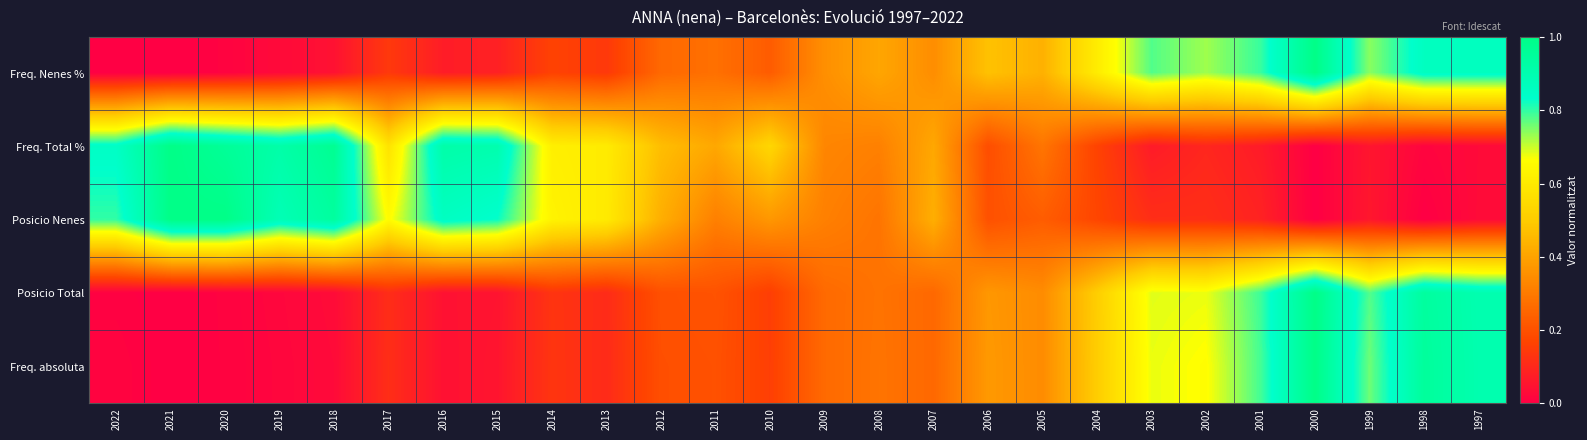

Reading left to right, what are all the values shown in this chart?

Freq. Nenes %: 2022=0.0	2021=0.0	2020=0.0	2019=0.0	2018=0.0	2017=0.1	2016=0.1	2015=0.1	2014=0.2	2013=0.1	2012=0.3	2011=0.3	2010=0.2	2009=0.4	2008=0.4	2007=0.3	2006=0.5	2005=0.4	2004=0.6	2003=0.8	2002=0.7	2001=0.8	2000=1.0	1999=0.7	1998=0.9	1997=0.9
Freq. Total %: 2022=0.8	2021=1.0	2020=1.0	2019=0.9	2018=1.0	2017=0.6	2016=0.9	2015=0.9	2014=0.6	2013=0.6	2012=0.5	2011=0.4	2010=0.5	2009=0.3	2008=0.3	2007=0.4	2006=0.2	2005=0.3	2004=0.2	2003=0.1	2002=0.1	2001=0.1	2000=0.0	1999=0.1	1998=0.0	1997=0.0
Posicio Nenes: 2022=0.8	2021=1.0	2020=1.0	2019=0.9	2018=0.9	2017=0.7	2016=0.9	2015=0.8	2014=0.6	2013=0.6	2012=0.4	2011=0.3	2010=0.4	2009=0.3	2008=0.3	2007=0.4	2006=0.2	2005=0.2	2004=0.2	2003=0.1	2002=0.1	2001=0.1	2000=0.0	1999=0.1	1998=0.0	1997=0.0
Posicio Total: 2022=0.0	2021=0.0	2020=0.0	2019=0.0	2018=0.0	2017=0.1	2016=0.0	2015=0.1	2014=0.1	2013=0.1	2012=0.2	2011=0.2	2010=0.2	2009=0.3	2008=0.3	2007=0.3	2006=0.4	2005=0.3	2004=0.5	2003=0.7	2002=0.7	2001=0.8	2000=1.0	1999=0.8	1998=0.9	1997=0.9
Freq. absoluta: 2022=0.0	2021=0.0	2020=0.0	2019=0.0	2018=0.0	2017=0.1	2016=0.0	2015=0.1	2014=0.1	2013=0.1	2012=0.2	2011=0.2	2010=0.2	2009=0.3	2008=0.3	2007=0.3	2006=0.4	2005=0.3	2004=0.5	2003=0.7	2002=0.7	2001=0.8	2000=1.0	1999=0.8	1998=1.0	1997=0.9